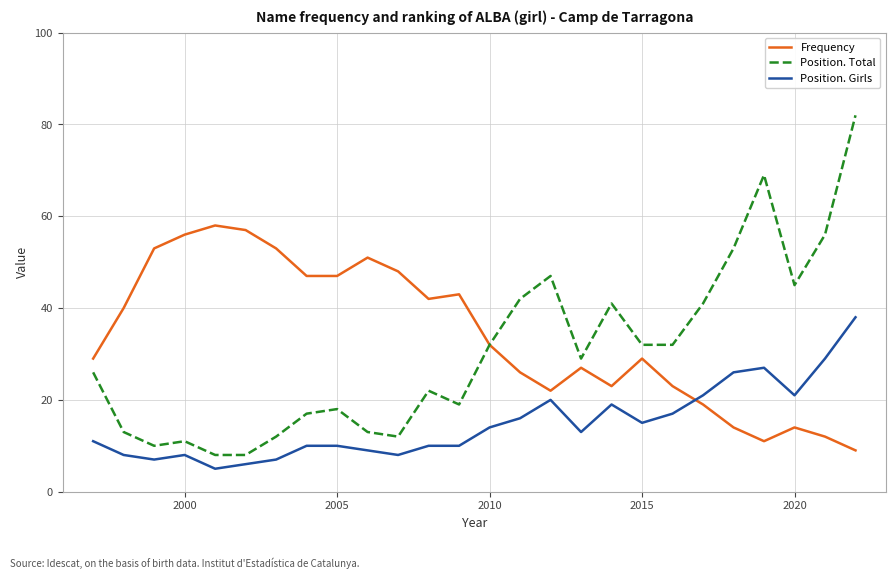

Rank the series by their maximum value, from highest to lowest.

Position. Total, Frequency, Position. Girls